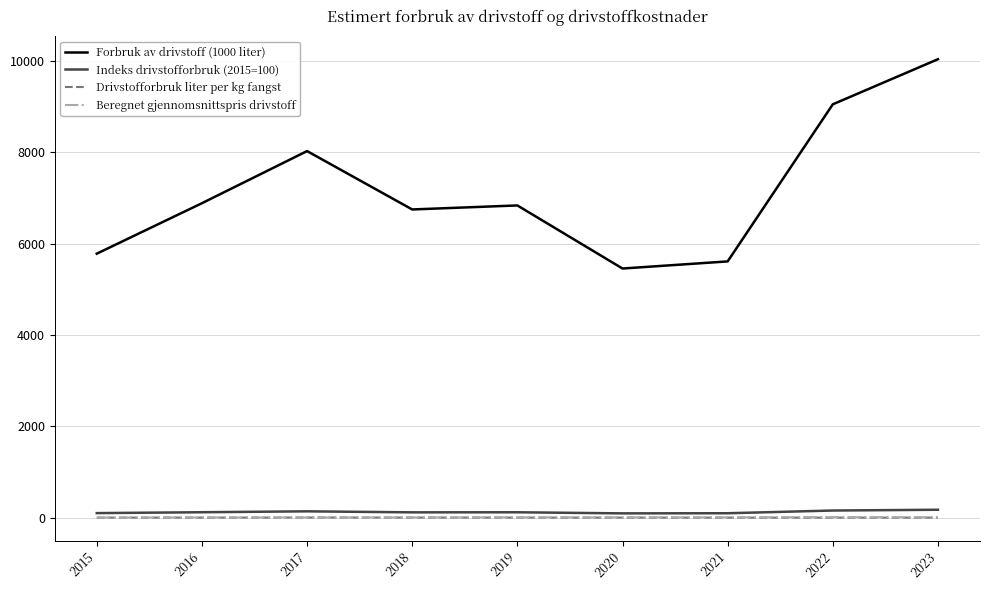

Which series has the largest range (max minus min)?

Forbruk av drivstoff (1000 liter)